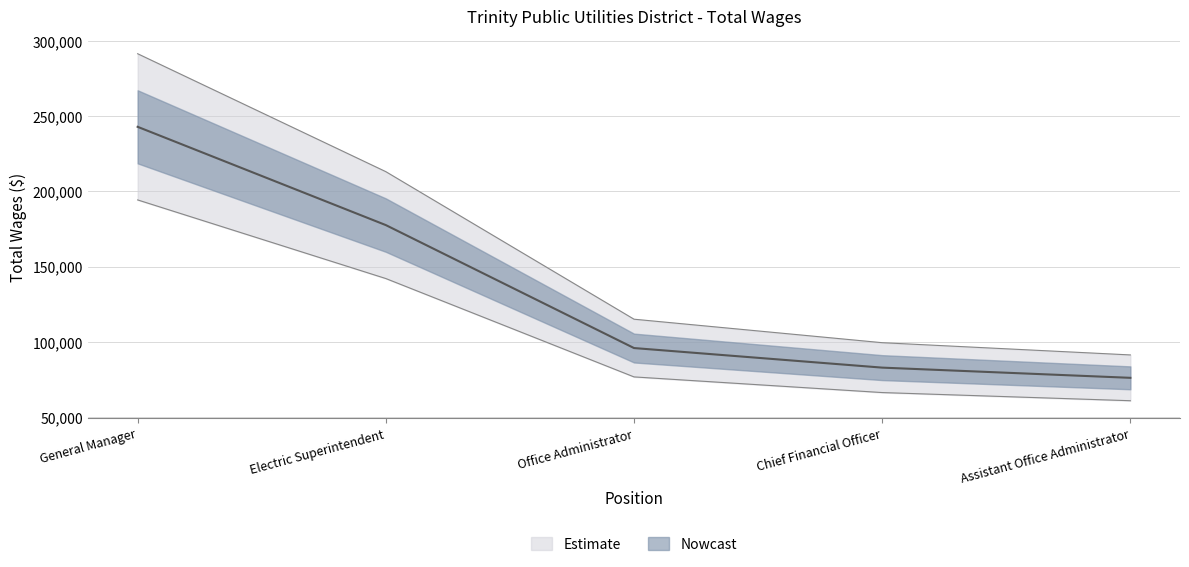

Reading left to right, transcribe all the data shown in this chart.

General Manager=242983	Electric Superintendent=177646	Office Administrator=95902	Chief Financial Officer=82890	Assistant Office Administrator=76108